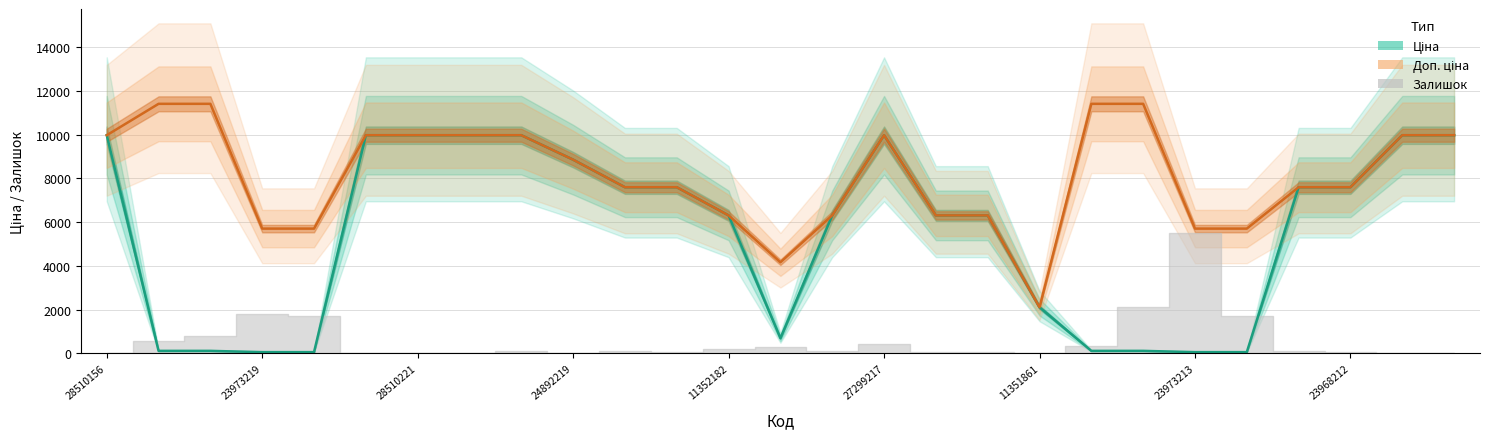

Is it true that Ціна equals 57.0 at 22?

True